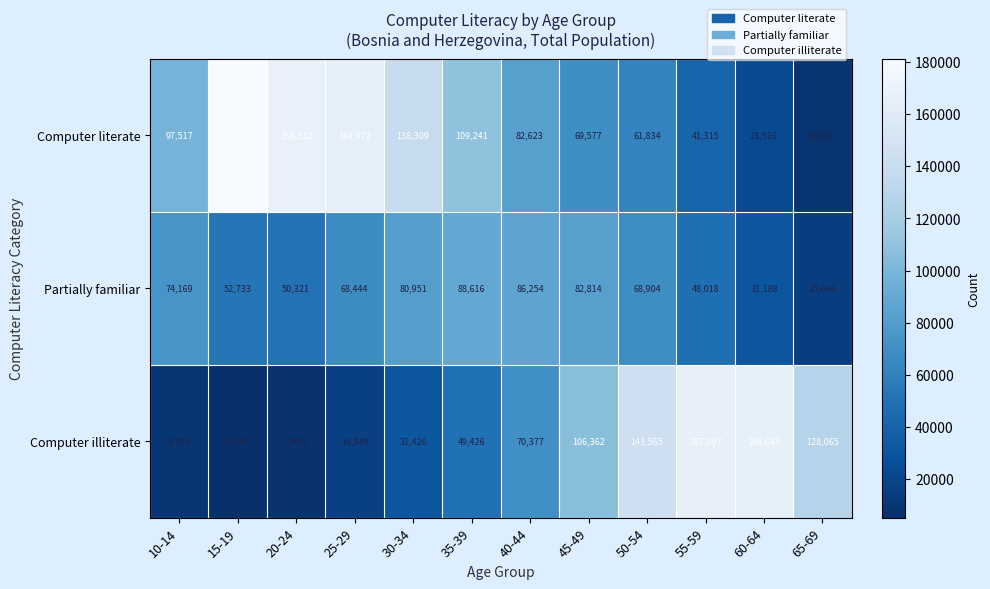

At which label does Partially familiar reach its minimum?

65-69